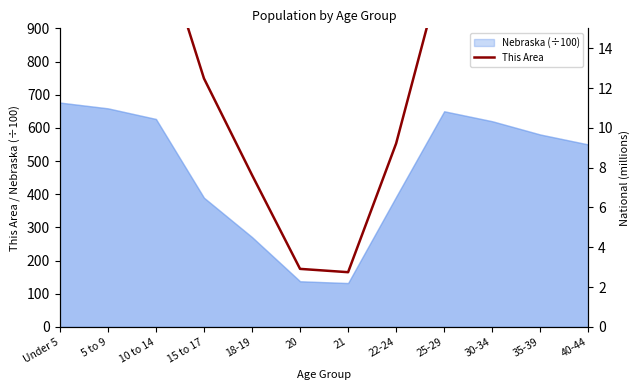

Which has a higher value, Under 5 or 30-34?

Under 5